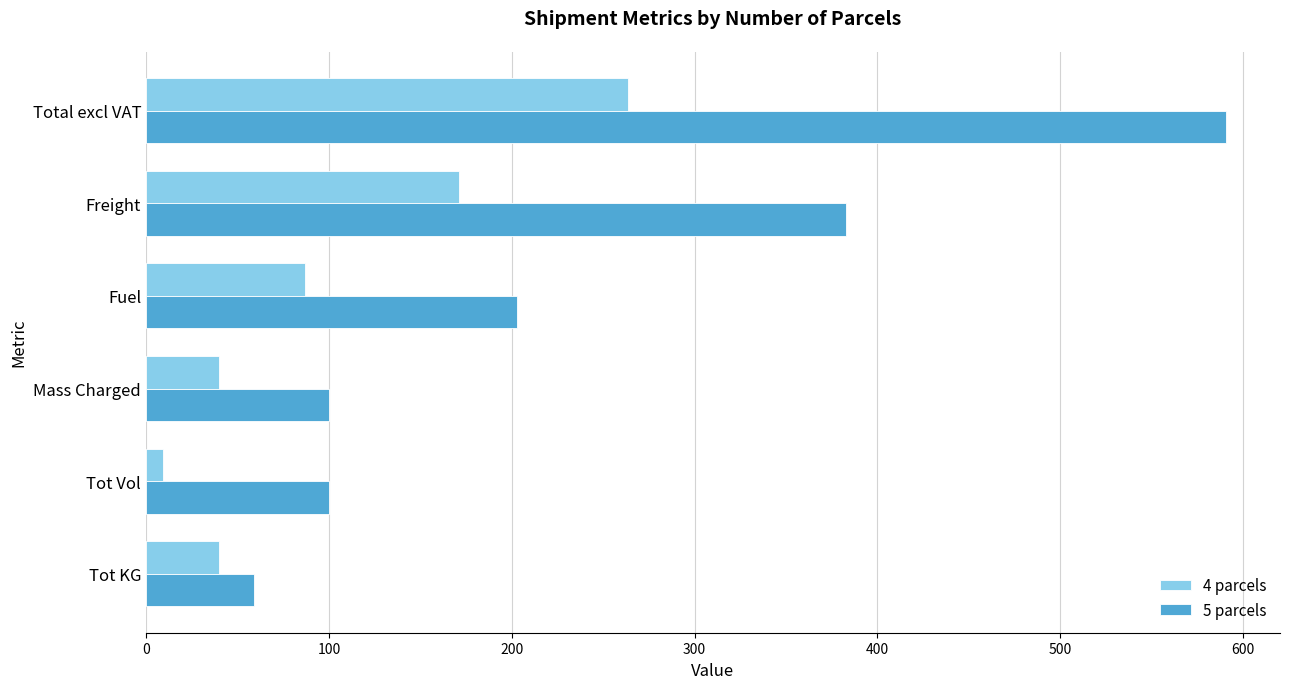

List the series in order of their overall mean, lowest first.

4 parcels, 5 parcels